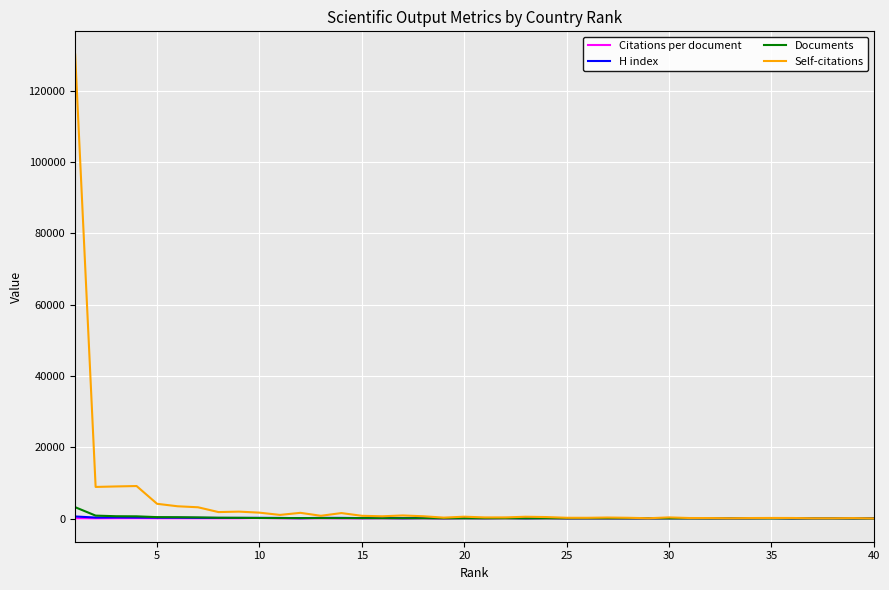

How many lines are shown in the chart?

4